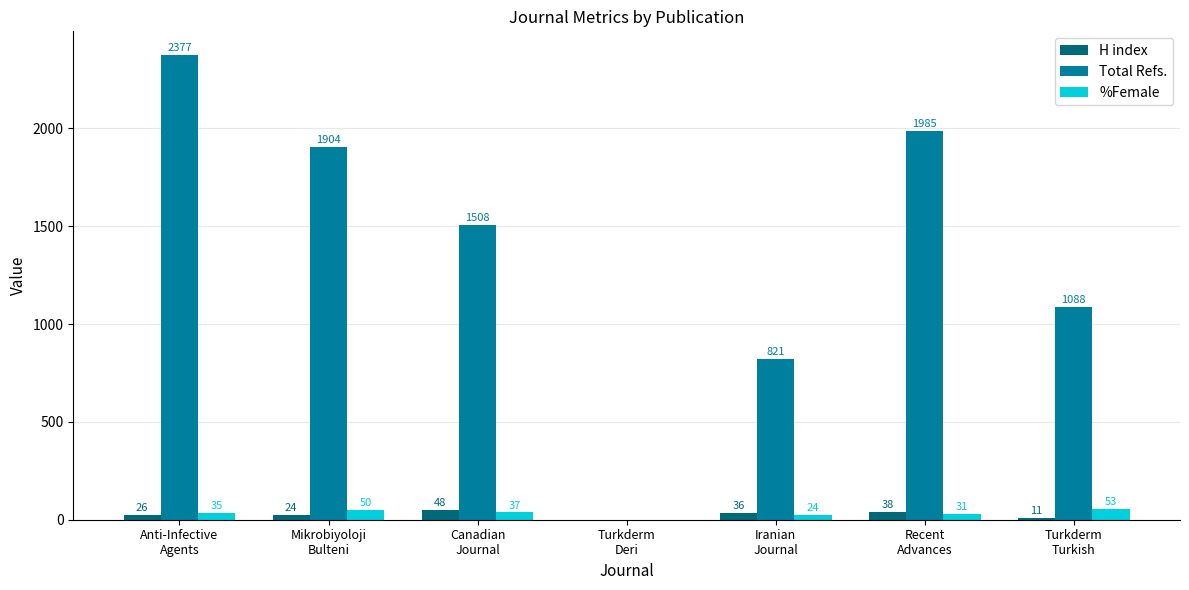

Between Anti-Infective
Agents and Turkderm
Deri, which series saw the biggest shift?

Total Refs.